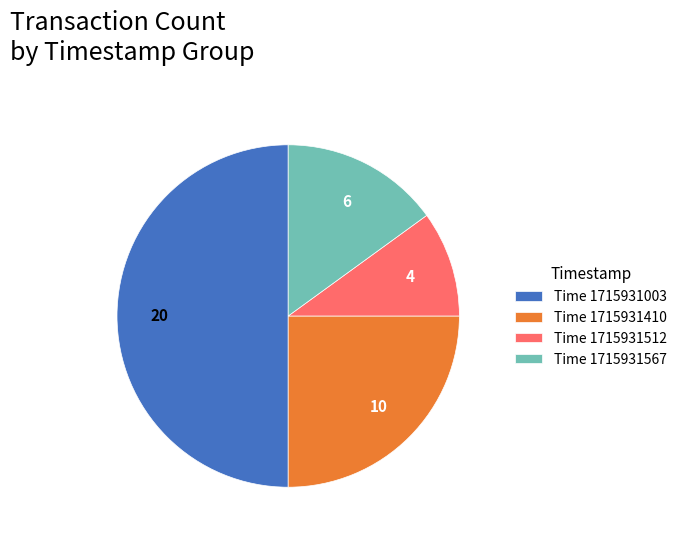

Which has a higher value, Time 1715931567 or Time 1715931512?

Time 1715931567